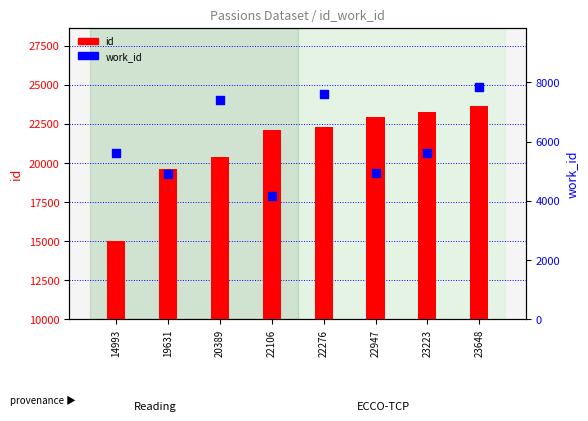

Which series reaches the minimum Y coordinate?

work_id